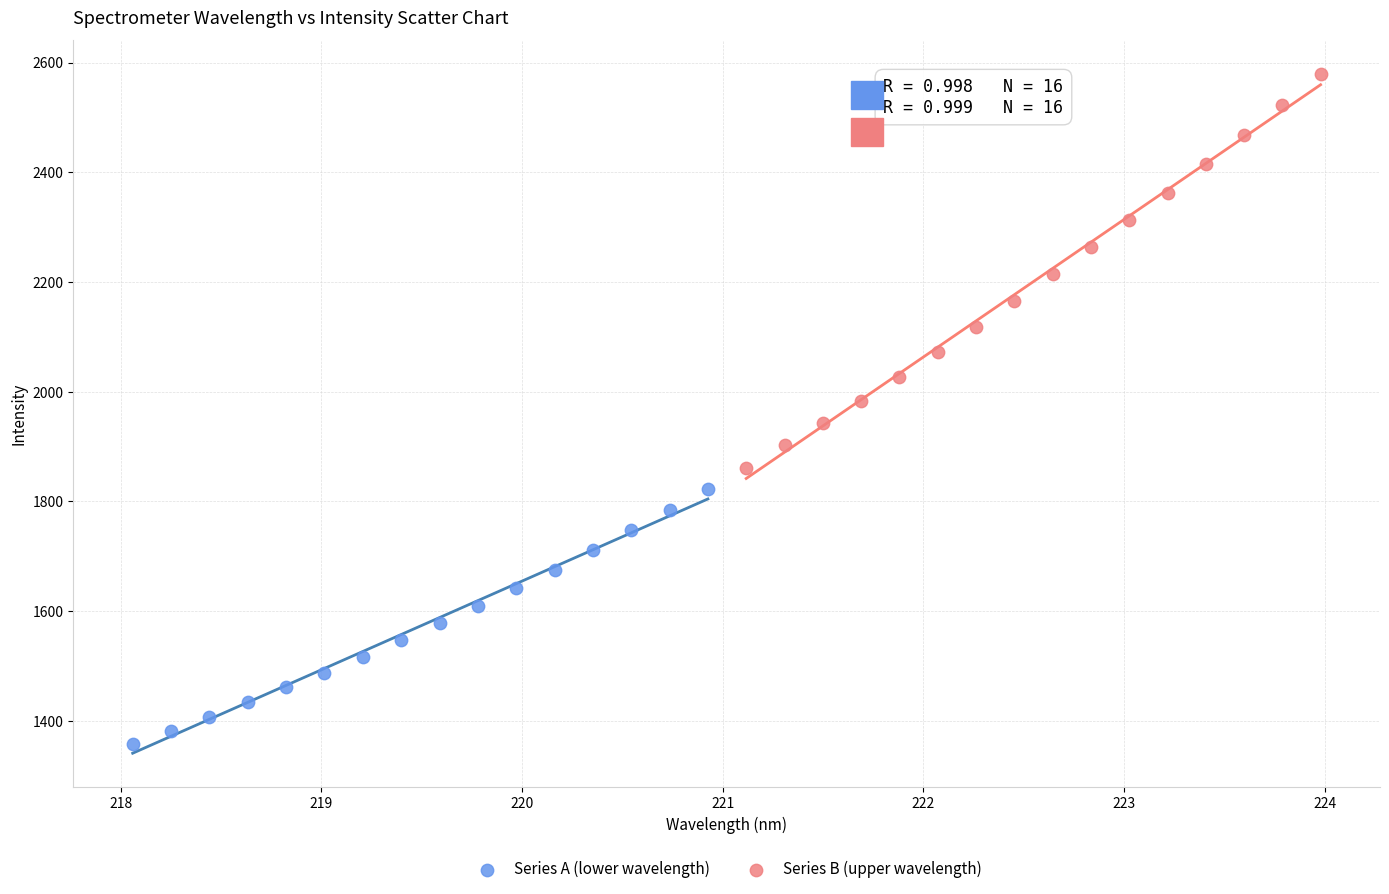

Which series contains the highest Y value?

Series B (upper wavelength)